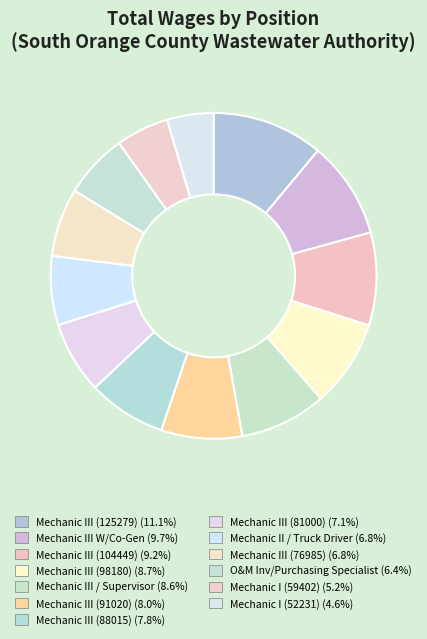

Rank the categories by value from highest to lowest.

Mechanic III (125279), Mechanic III W/Co-Gen, Mechanic III (104449), Mechanic III (98180), Mechanic III / Supervisor, Mechanic III (91020), Mechanic III (88015), Mechanic III (81000), Mechanic II / Truck Driver, Mechanic III (76985), O&M Inventory/Purchasing Specialist, Mechanic I (59402), Mechanic I (52231)